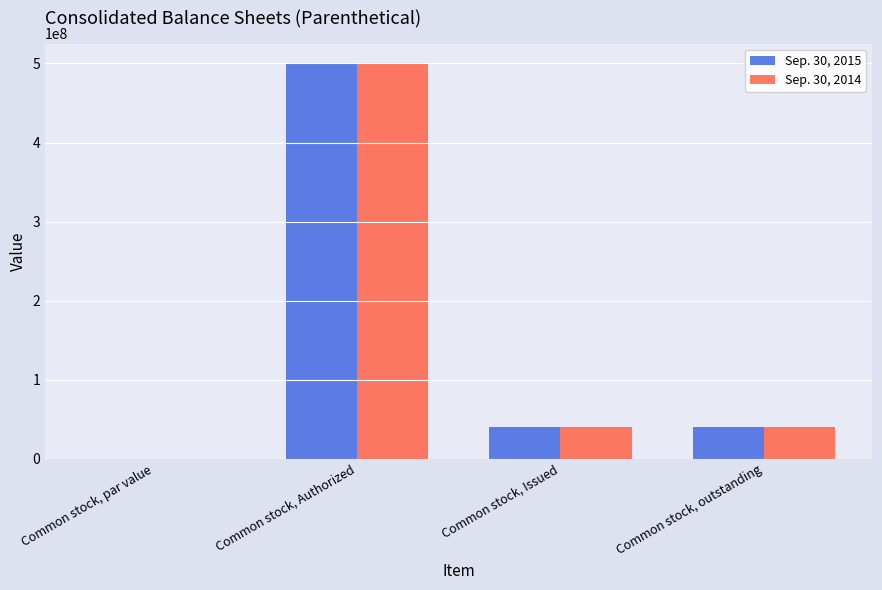

What is the total value across all series at Common stock, Authorized?

1000000000.0